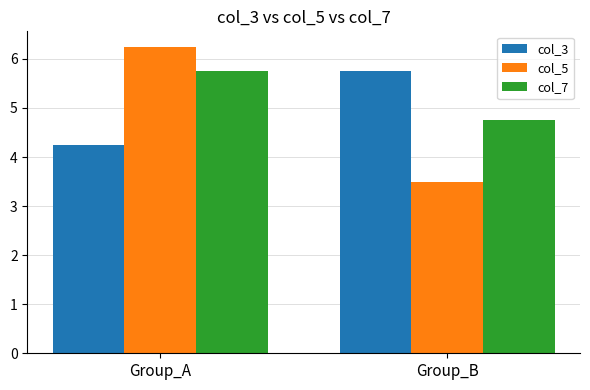

Which series has the largest range (max minus min)?

col_5